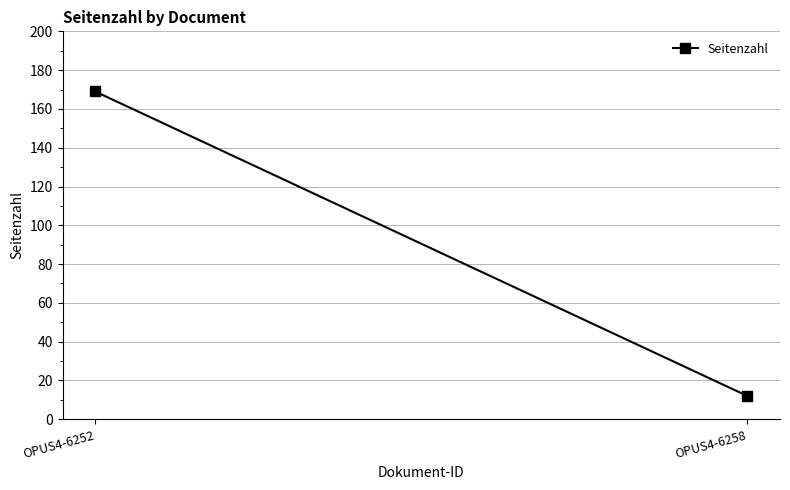

At which label is the value closest to 90?

OPUS4-6258